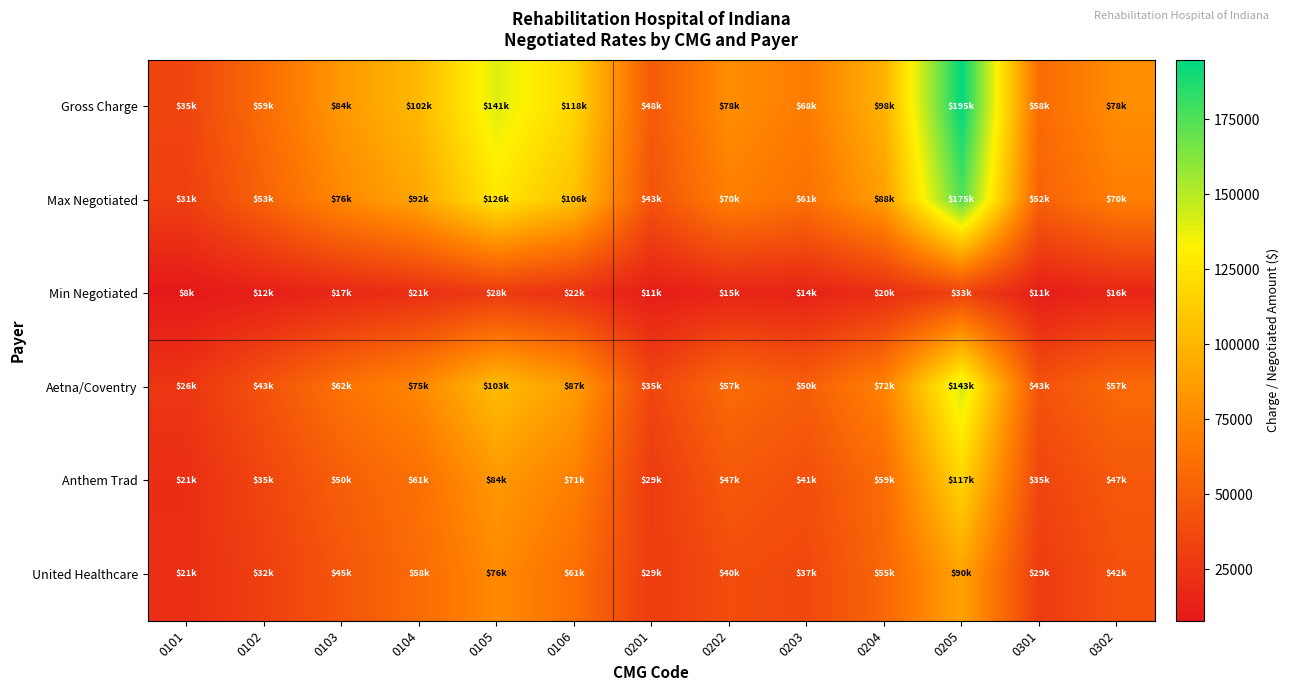

Reading right to left, list all the values displayed in this chart.

Gross Charge: 0302=77799.0	0301=58043.0	0205=194914.0	0204=97879.0	0203=68289.0	0202=78153.0	0201=47842.0	0106=117759.0	0105=140502.0	0104=102013.0	0103=84085.0	0102=58773.0	0101=34858.0
Max Negotiated: 0302=70019.1	0301=52238.7	0205=175422.6	0204=88091.1	0203=61460.1	0202=70337.7	0201=43057.8	0106=105983.1	0105=126451.8	0104=91811.7	0103=75676.5	0102=52895.7	0101=31372.2
Min Negotiated: 0302=15600.0	0301=10725.0	0205=33150.0	0204=20475.0	0203=13650.0	0202=14625.0	0201=10725.0	0106=22425.0	0105=28275.0	0104=21450.0	0103=16575.0	0102=11700.0	0101=7800.0
Aetna/Coventry: 0302=57182.3	0301=42661.6	0205=143261.8	0204=71941.1	0203=50192.4	0202=57442.5	0201=35163.9	0106=86552.9	0105=103269.0	0104=74979.6	0103=61802.5	0102=43198.2	0101=25620.6
Anthem Trad: 0302=46586.0	0301=34756.1	0205=116714.5	0204=58609.9	0203=40891.5	0202=46798.0	0201=28647.8	0106=70514.1	0105=84132.6	0104=61085.4	0103=50350.1	0102=35193.3	0101=20873.0
United Healthcare: 0302=42160.0	0301=28985.0	0205=89590.0	0204=55335.0	0203=36890.0	0202=39525.0	0201=28985.0	0106=60605.0	0105=76415.0	0104=57970.0	0103=44795.0	0102=31620.0	0101=21080.0